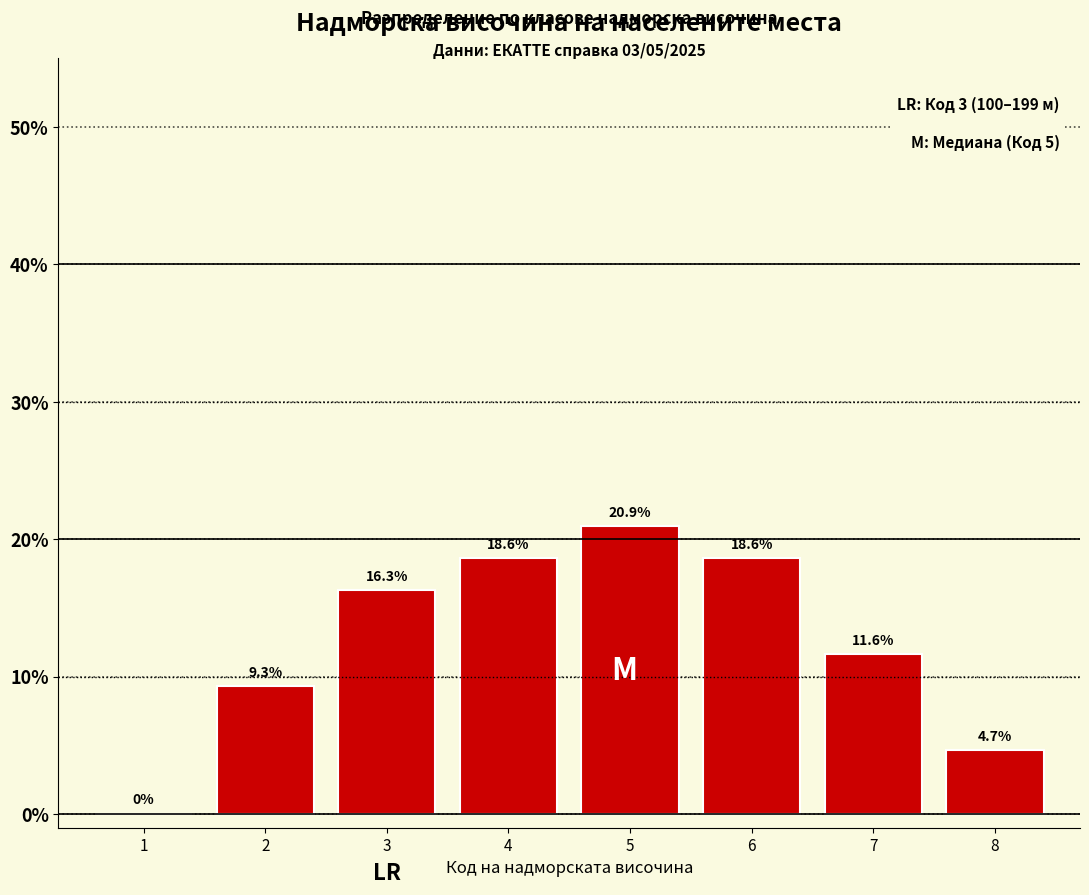

Reading right to left, what are all the values shown in this chart?

8=4.7	7=11.6	6=18.6	5=20.9	4=18.6	3=16.3	2=9.3	1=0.0